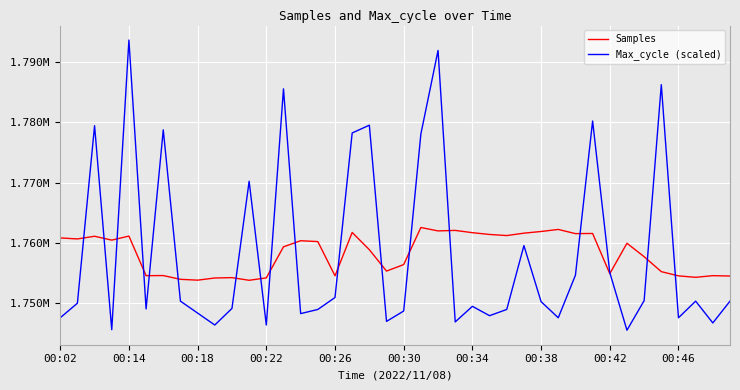

Rank the series by their maximum value, from highest to lowest.

Max_cycle (scaled), Samples